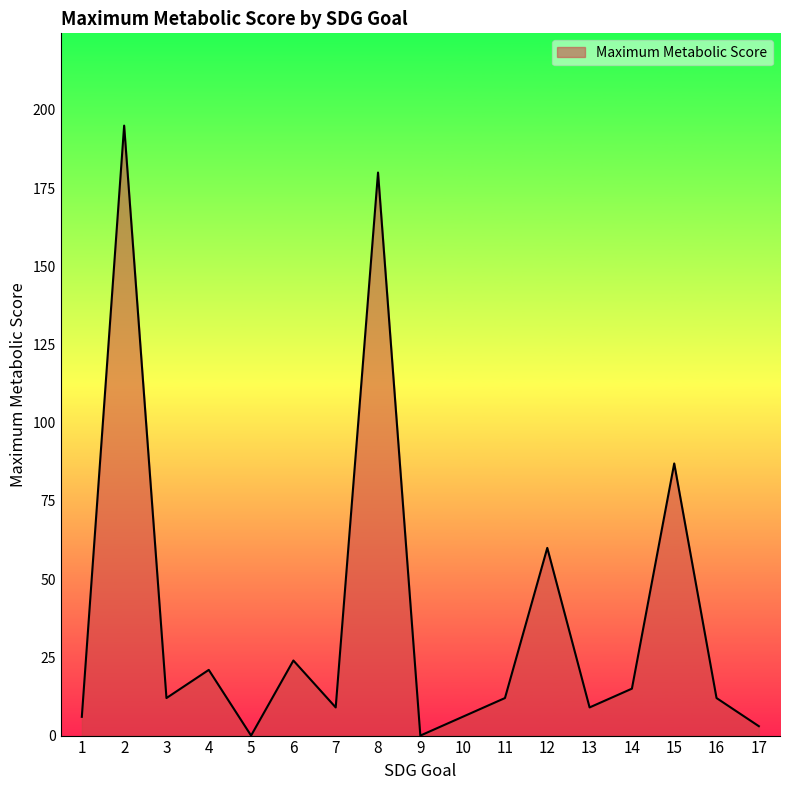

The value at 5 is 113. True or false?

False